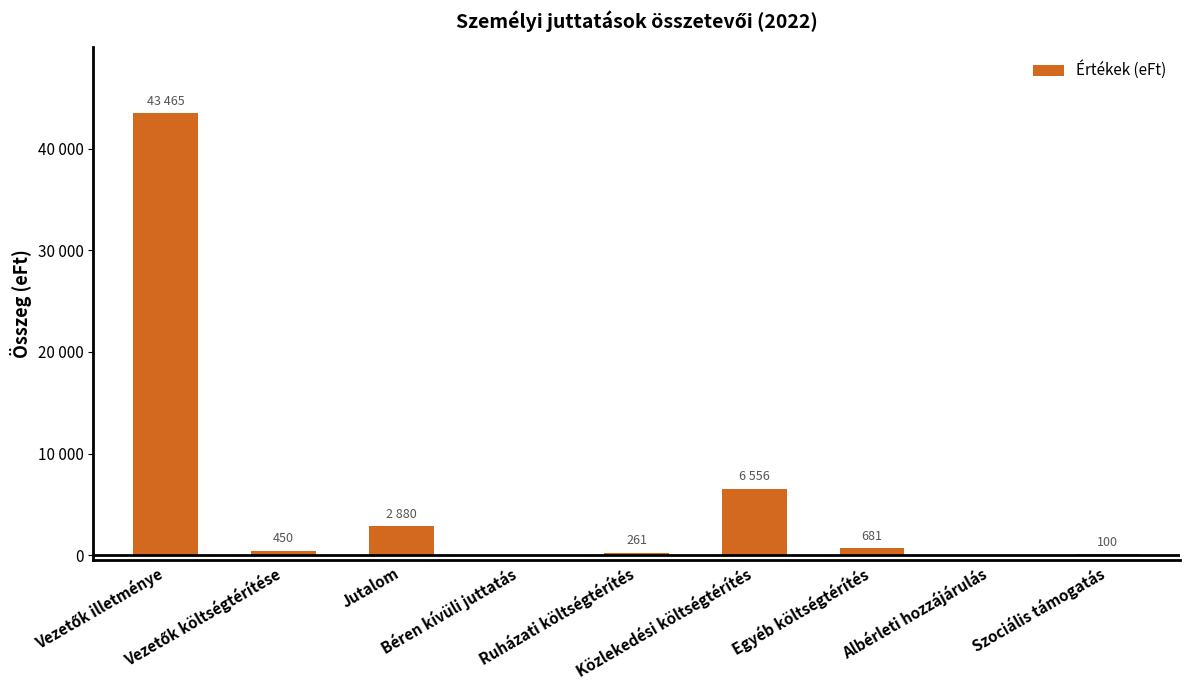

What is the greatest value displayed?

43465